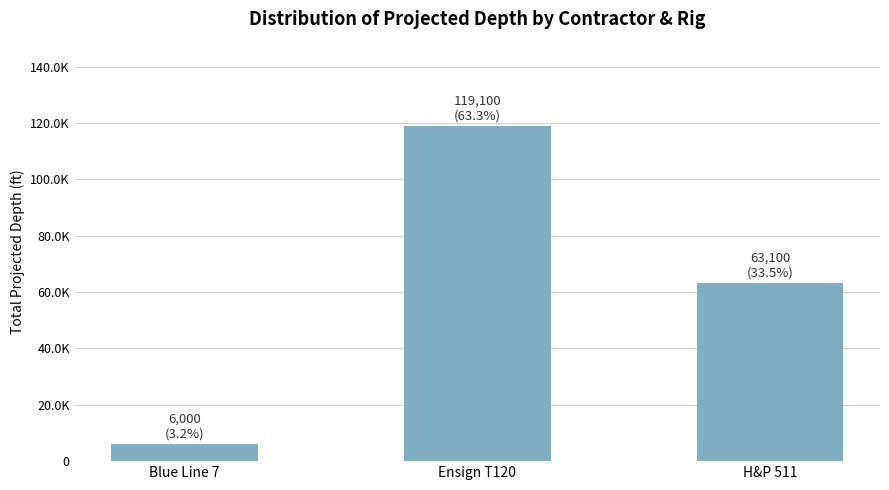

What is the sum of all values?

188200